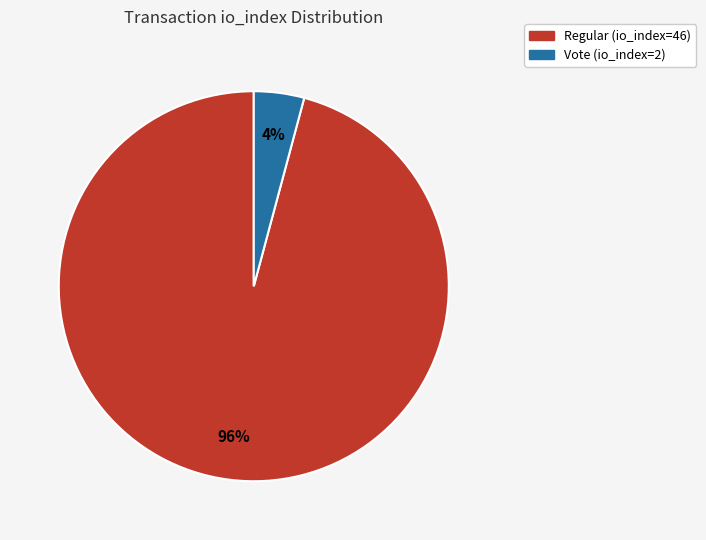

Rank the categories by value from lowest to highest.

Vote (io_index=2), Regular (io_index=46)